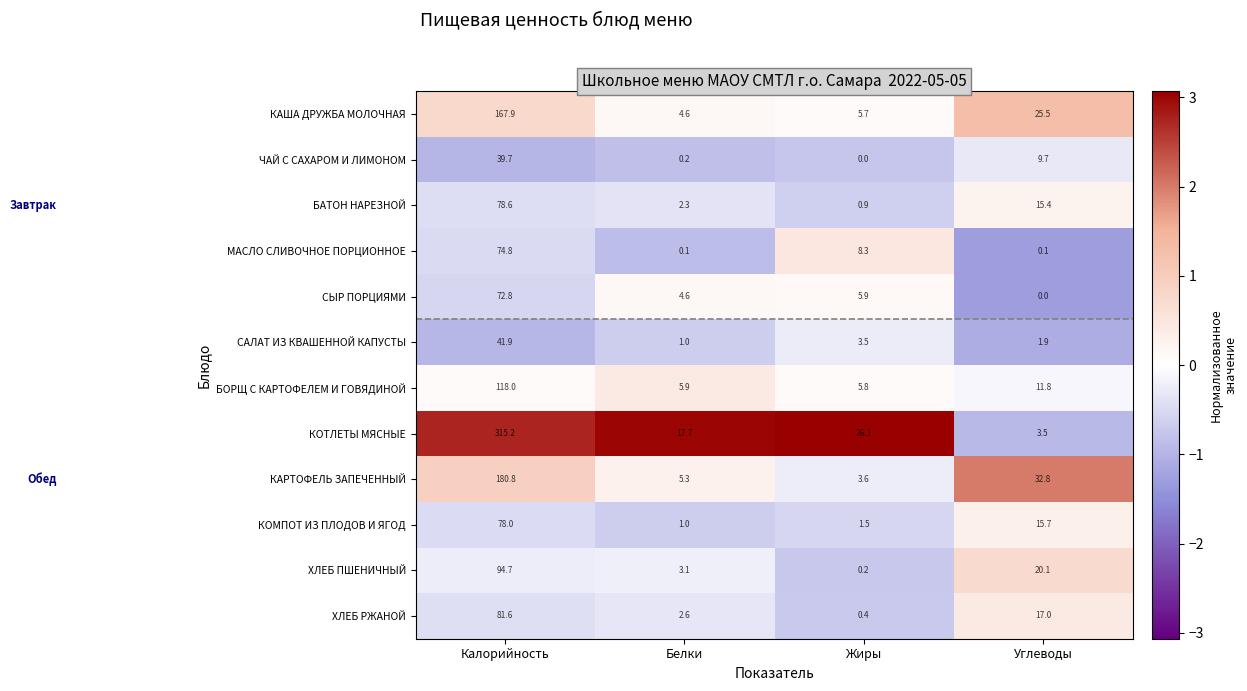

At which category is the sum across all series the highest?

Калорийность